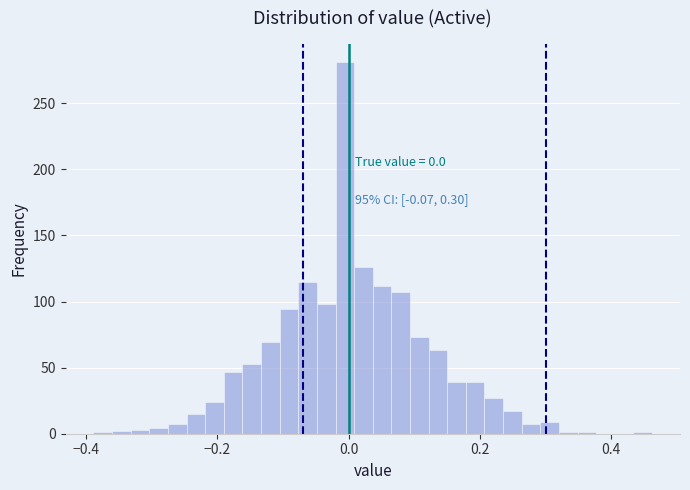

Around what value on the x-axis is the tallest bar? Give the approximate position of its centre, as read against the axis.

0.00